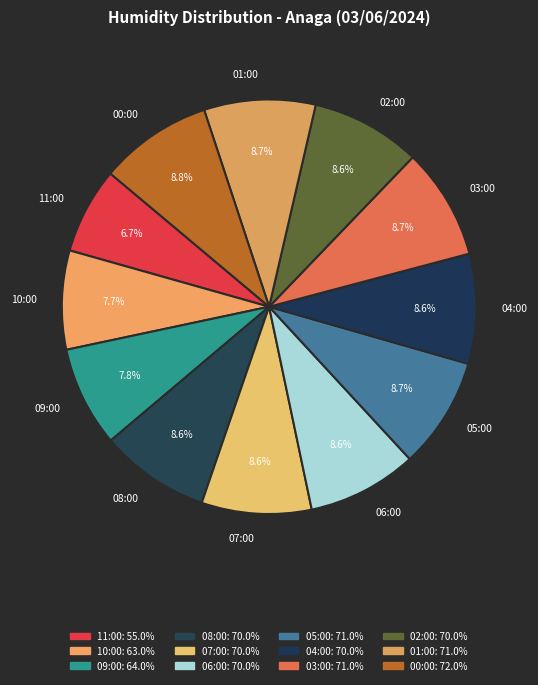

Approximately how many times larger is the value at 04:00 compared to 02:00?

1.0